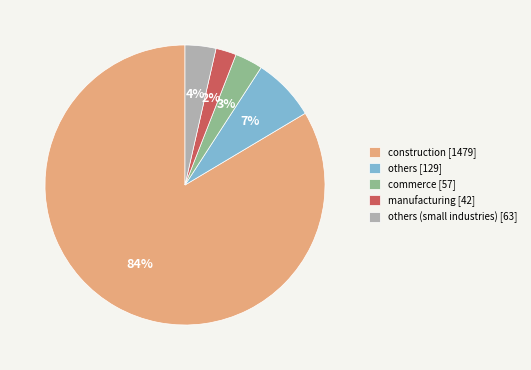

True or false: construction [1479] accounts for 72% of the total.

False